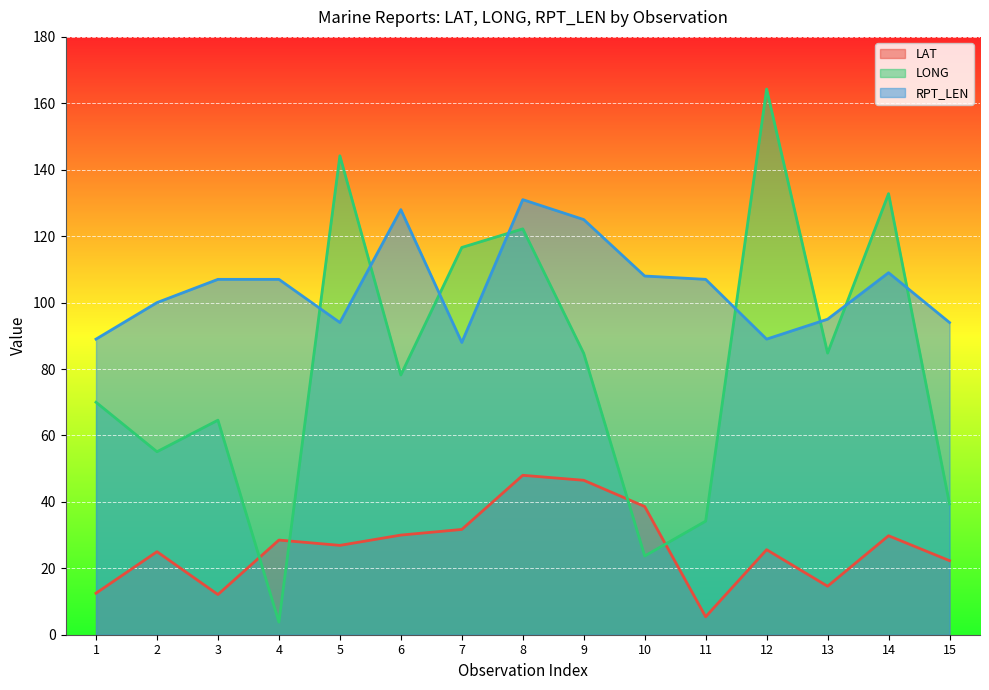

True or false: LONG has more than 1 points higher than both neighbors.

True